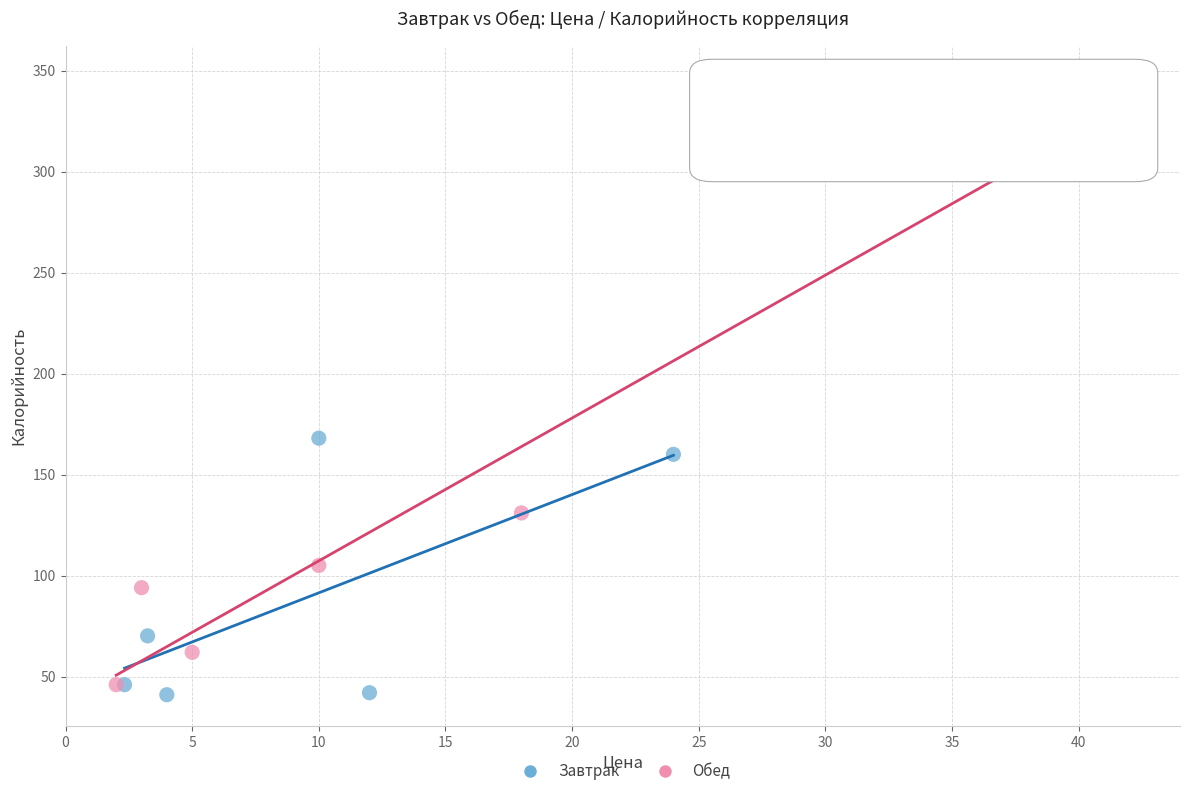

What are all the series names shown in the legend?

Завтрак, Обед